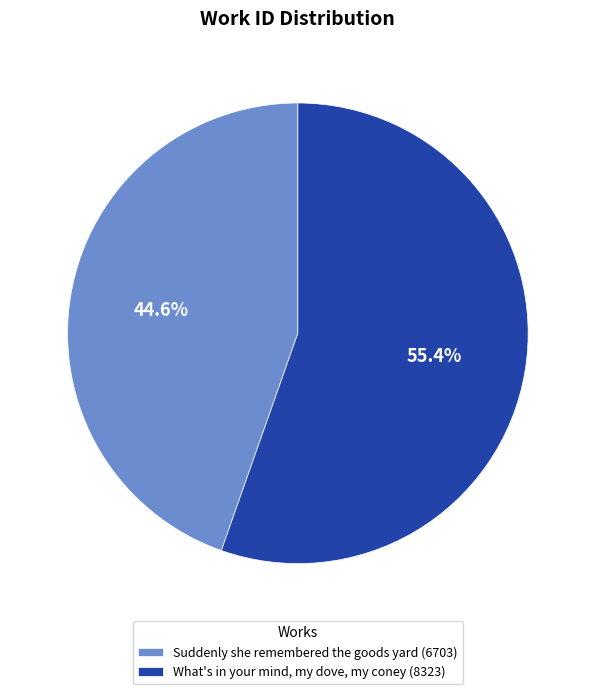

What is the largest slice in the pie chart?

What's in your mind, my dove, my coney